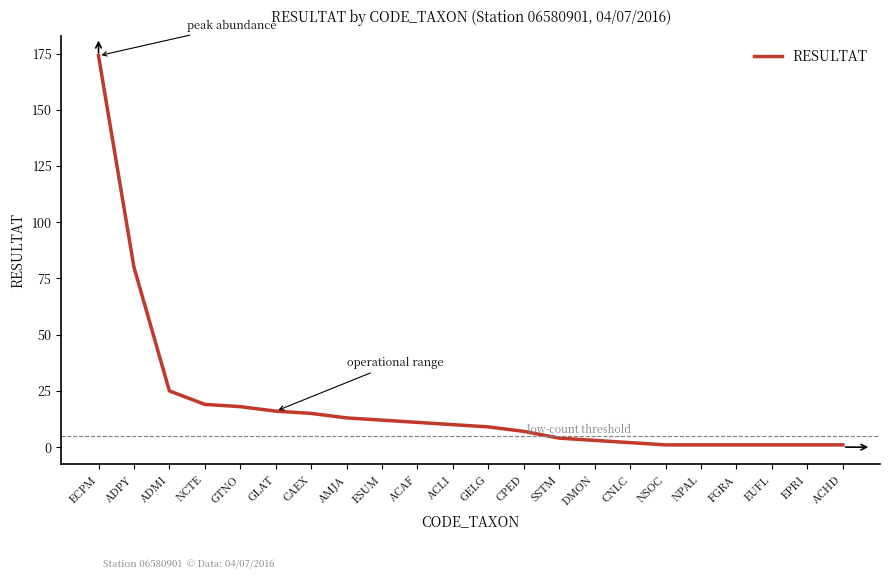

Which has a higher value, FGRA or GELG?

GELG